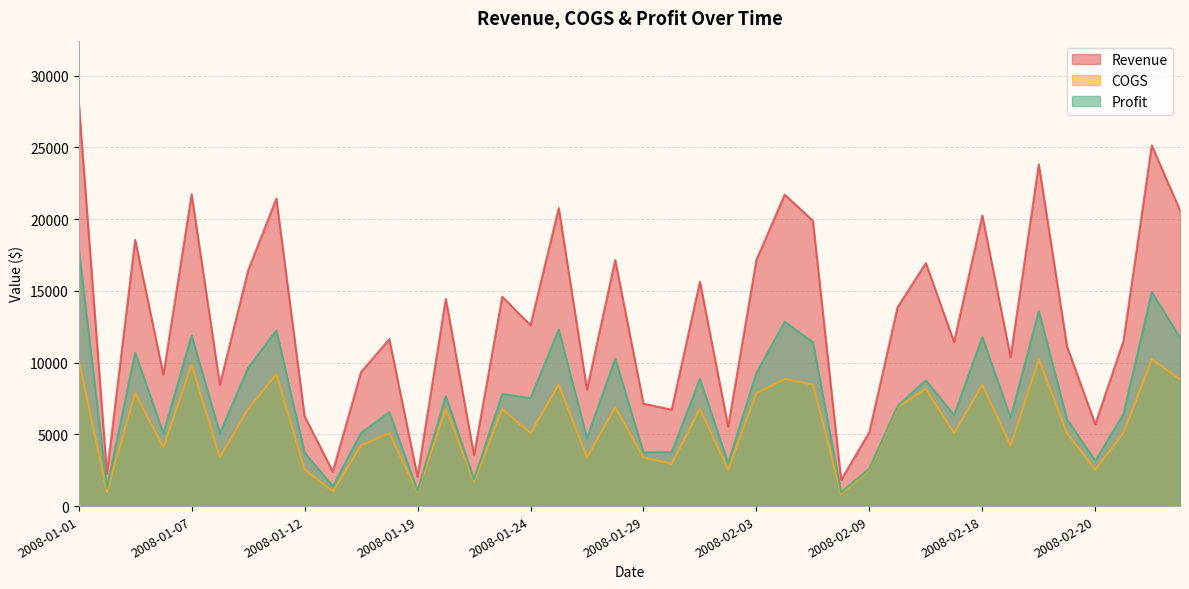

Where is Profit nearest to the value 9480?

2008-01-09